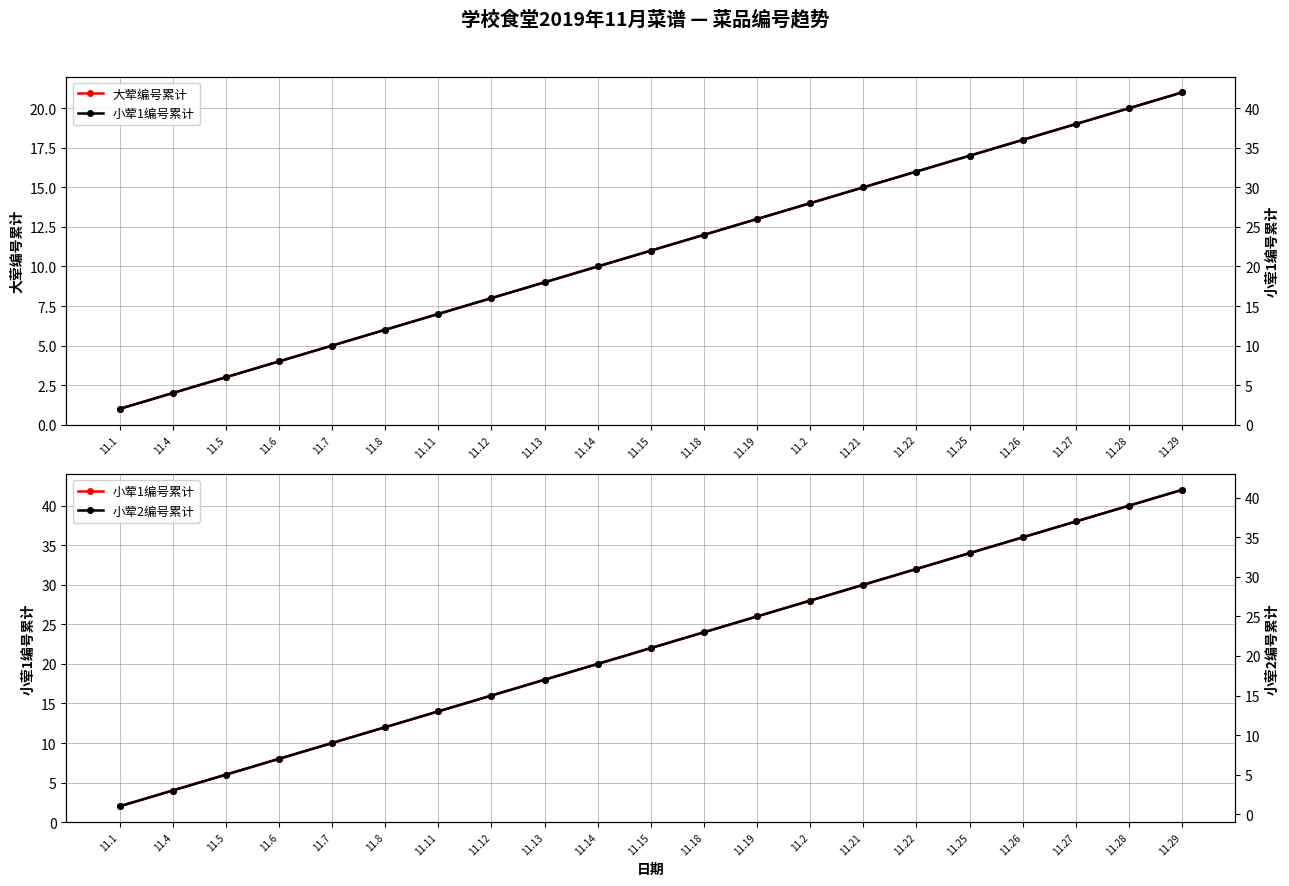

What is the difference between the highest and lowest values at 11.14?

10